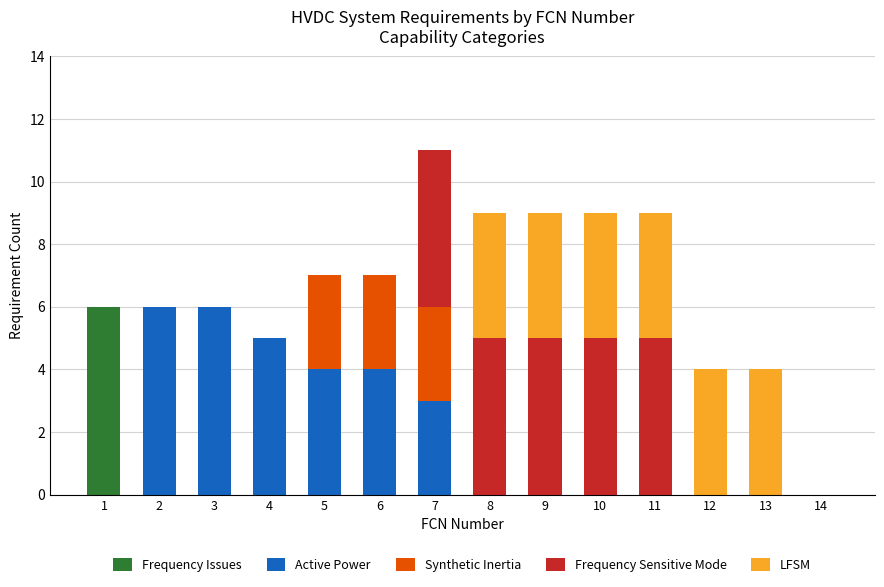

What is the maximum value for Frequency Issues?

6